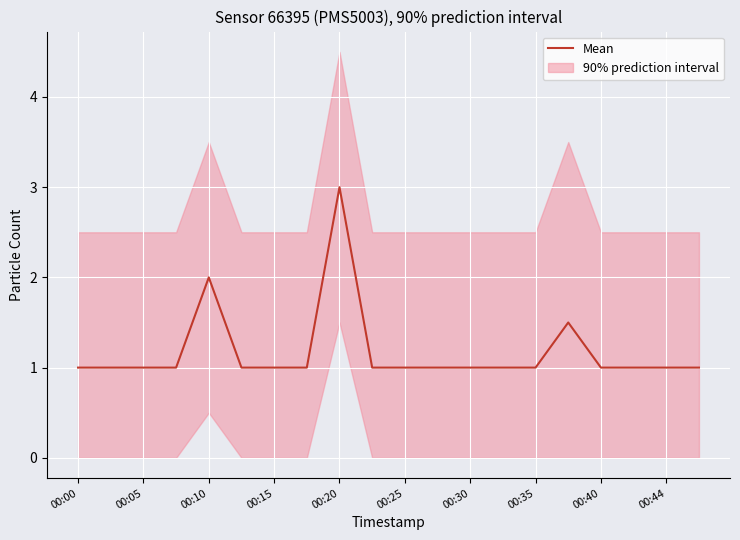

The Mean series shows 1.6 at 00:00. True or false?

False